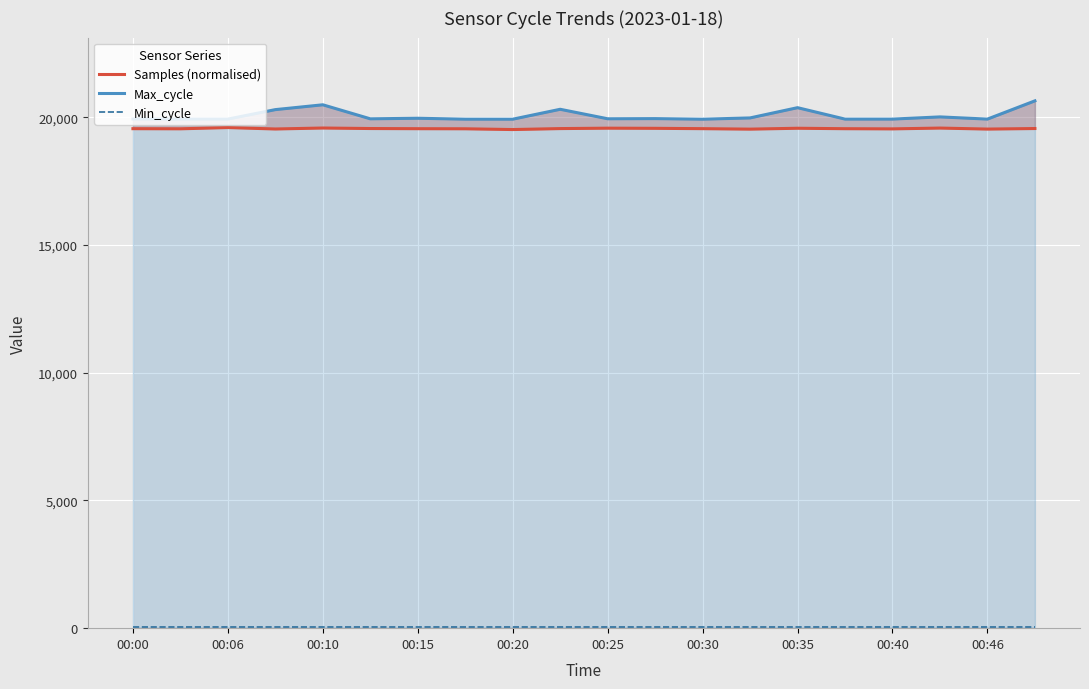

True or false: Max_cycle and Min_cycle intersect in this chart.

False